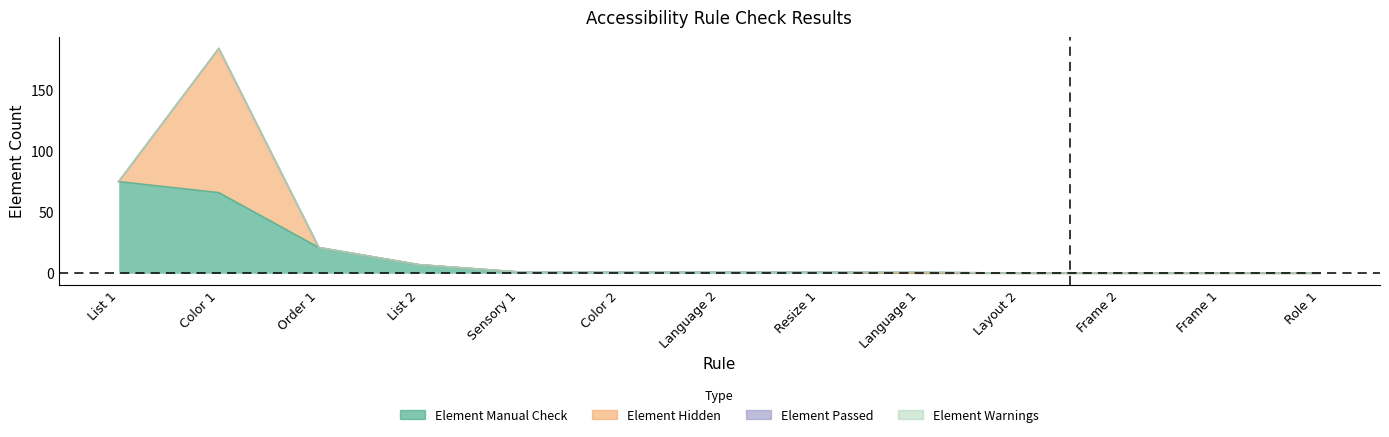

Does the chart display data point markers on the line(s)?

No